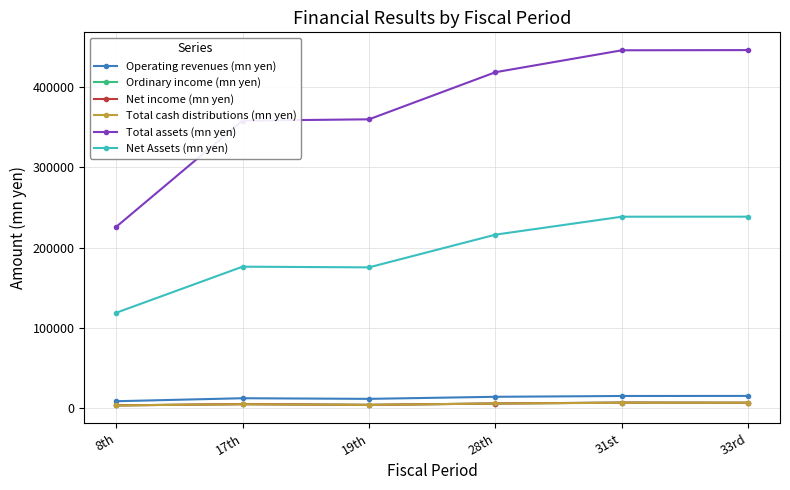

What position from the right is 31st?

2